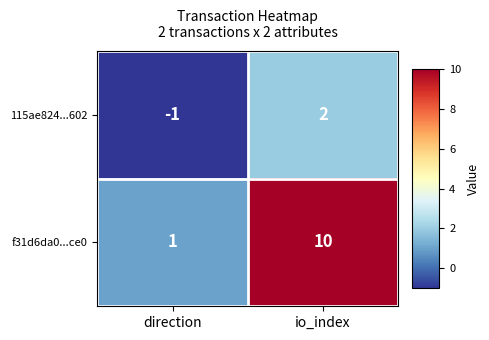

Which category has the lowest value across all series?

direction